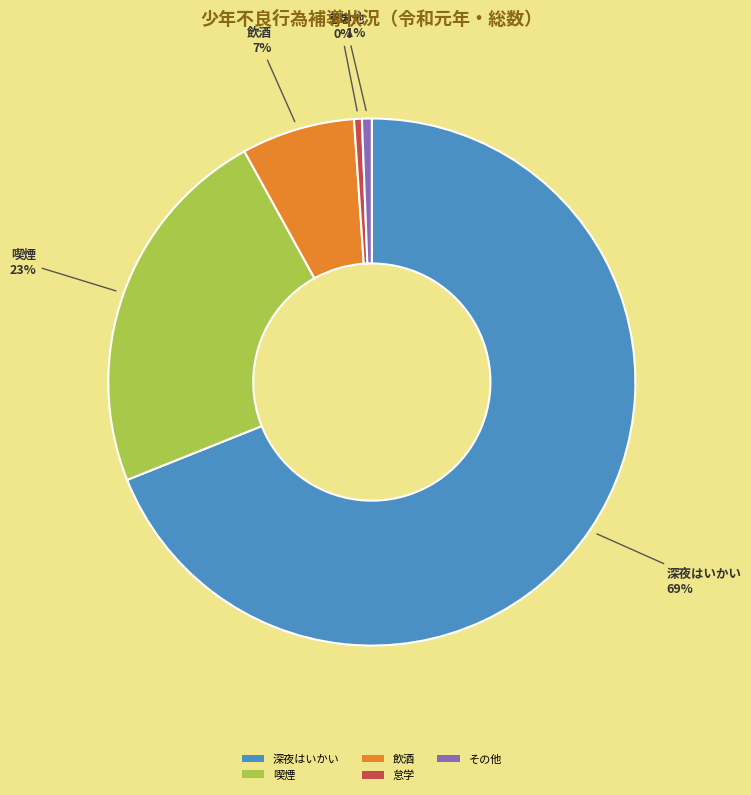

True or false: その他 accounts for 13% of the total.

False